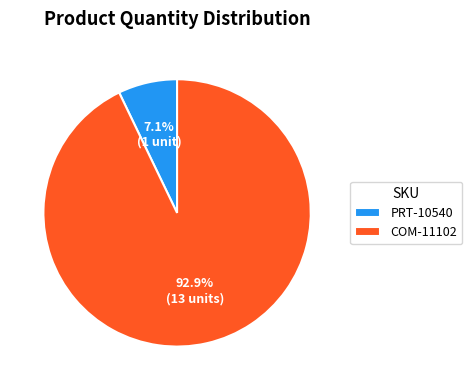

What is the majority slice?

COM-11102